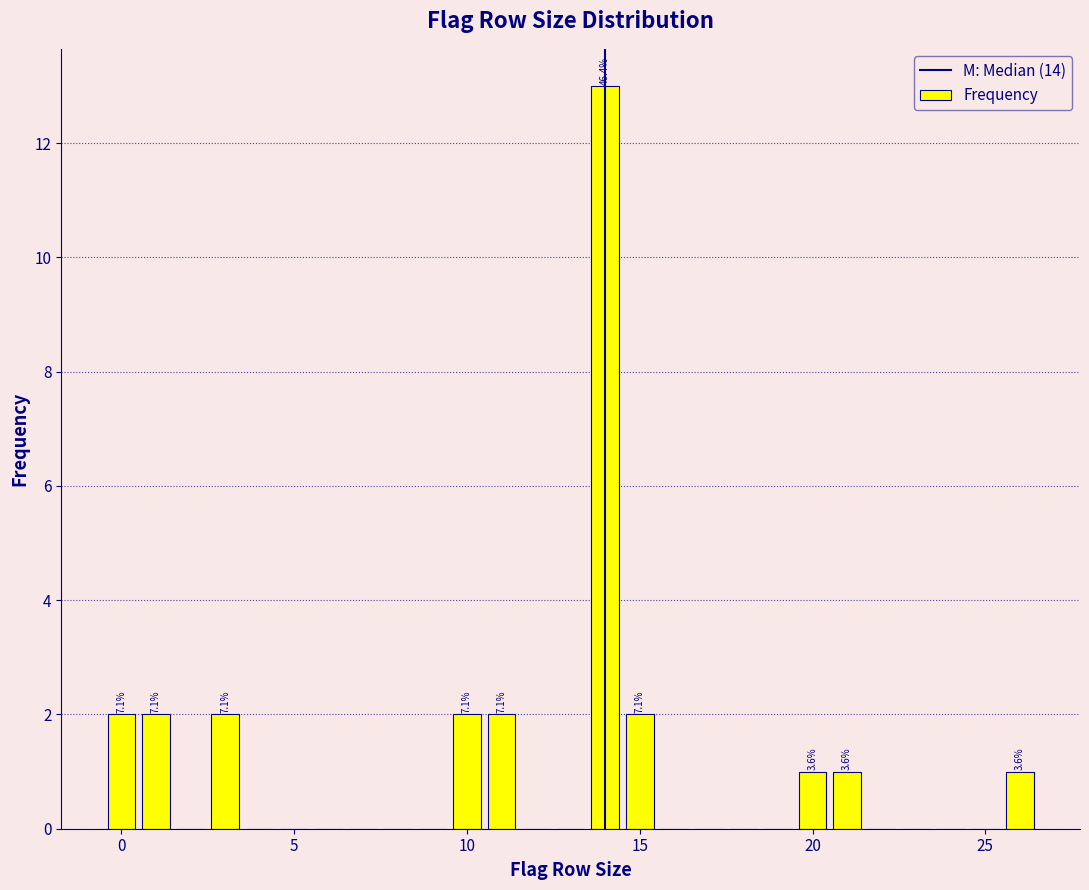

Read against the x-axis, roughly where is the centre of the tallest bar?

14.0